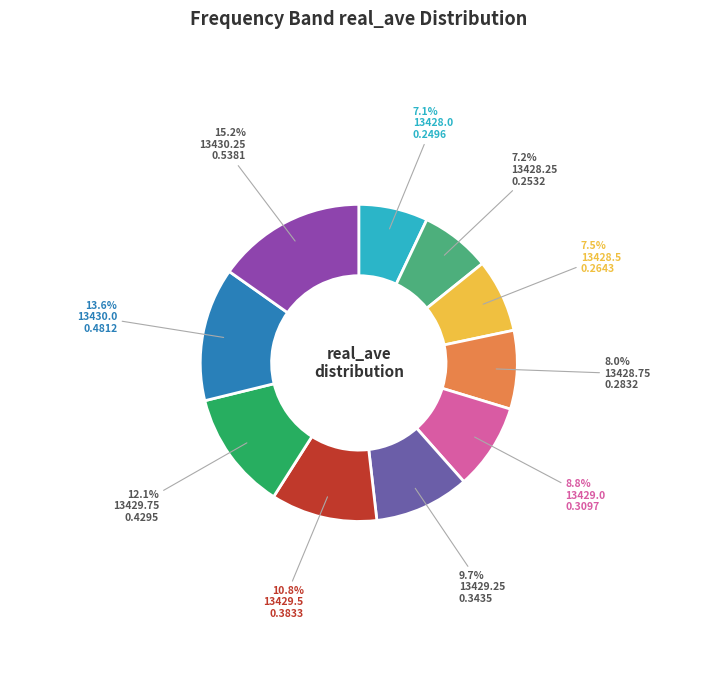

What is the largest slice in the pie chart?

13430.25